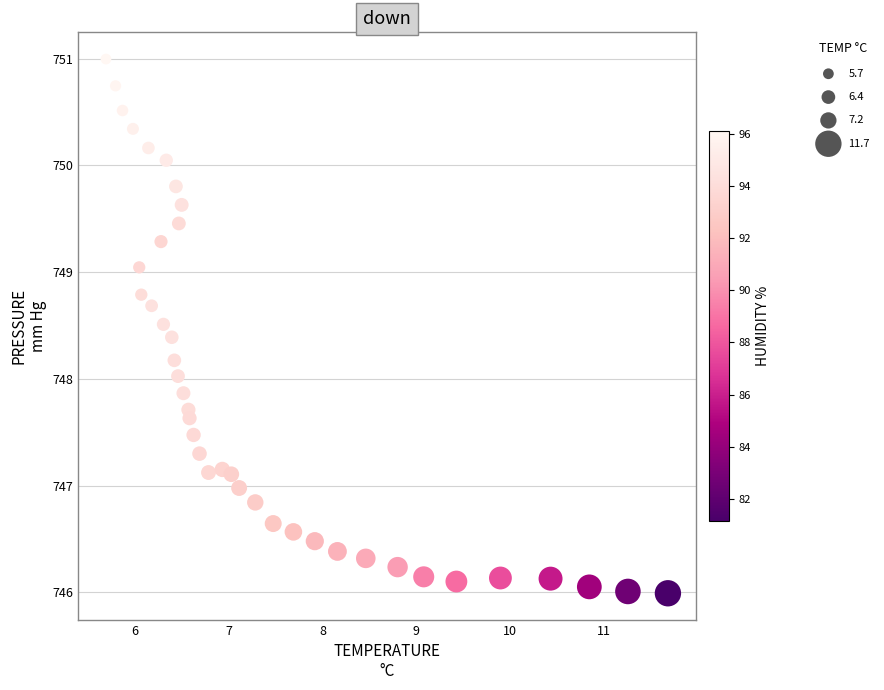

What is the range of X values (max minus min)?

6.0